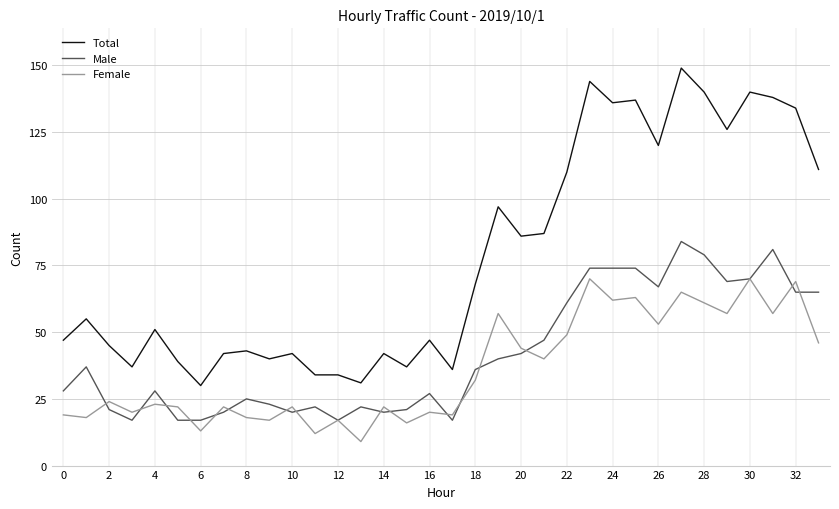

Rank the series by their maximum value, from lowest to highest.

Female, Male, Total